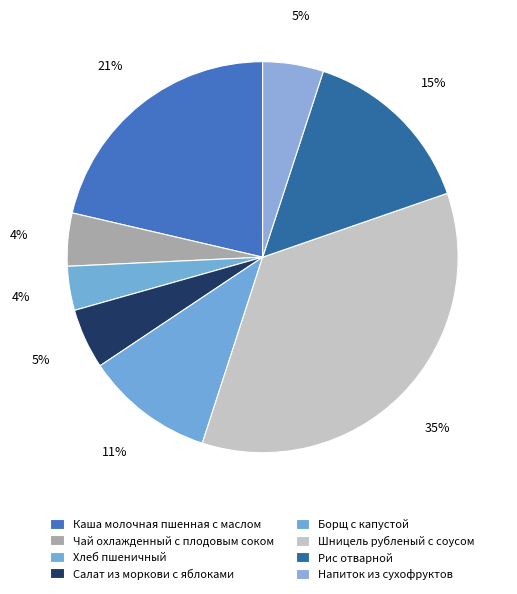

Which has a higher value, Чай охлажденный с плодовым соком or Борщ с капустой?

Борщ с капустой